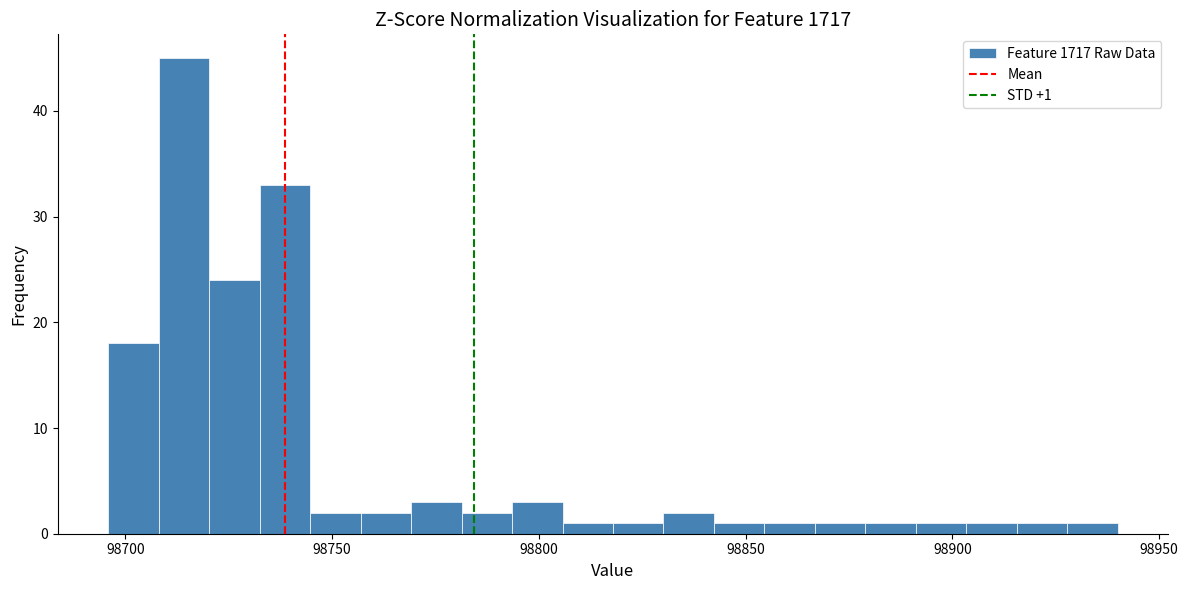

Around what value on the x-axis is the tallest bar? Give the approximate position of its centre, as read against the axis.

98715